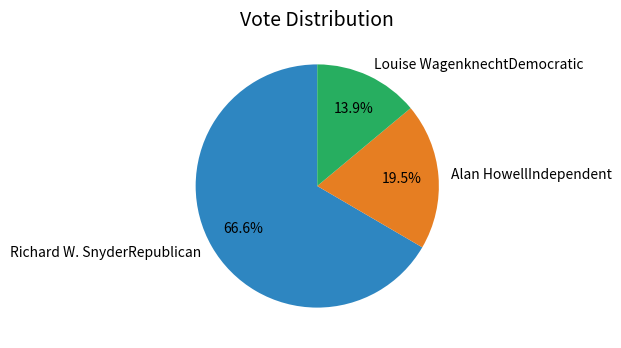

To the nearest percent, what is the combined percentage of Richard W. SnyderRepublican and Alan HowellIndependent?

86%